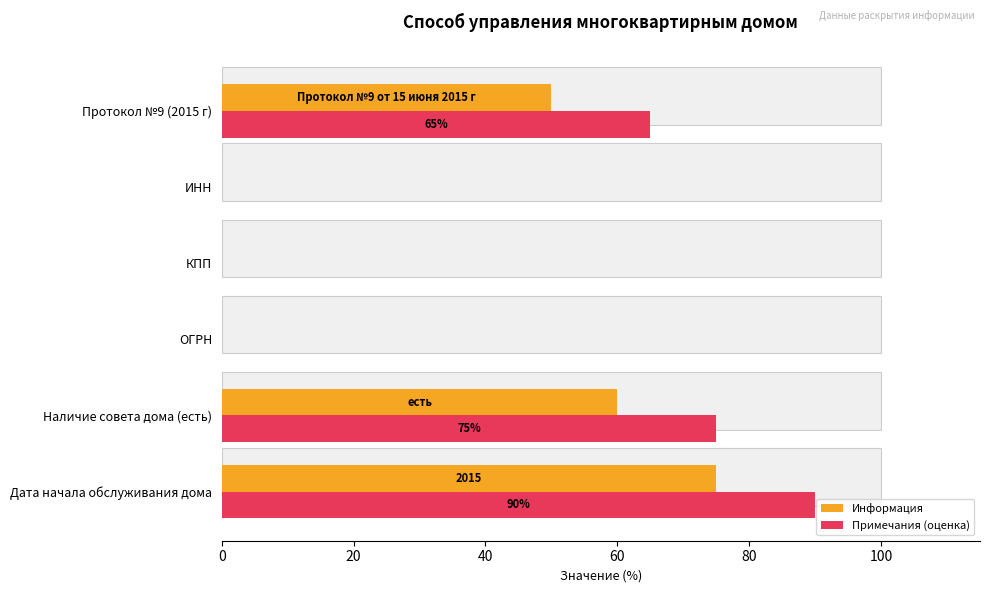

How many distinct data groups are displayed?

2